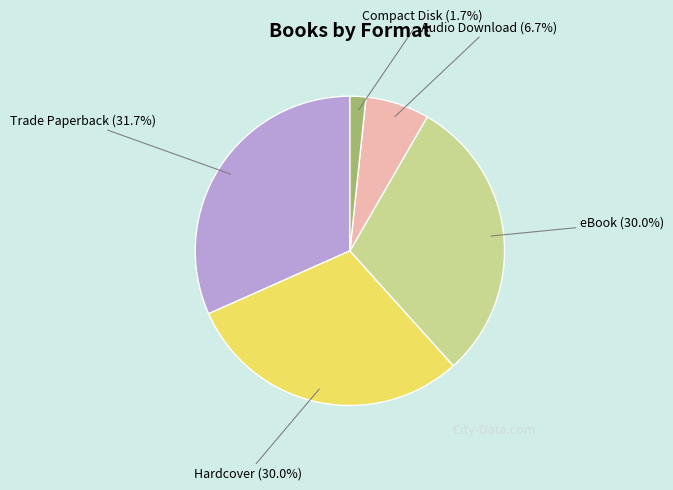

Which slice is the largest?

Trade Paperback